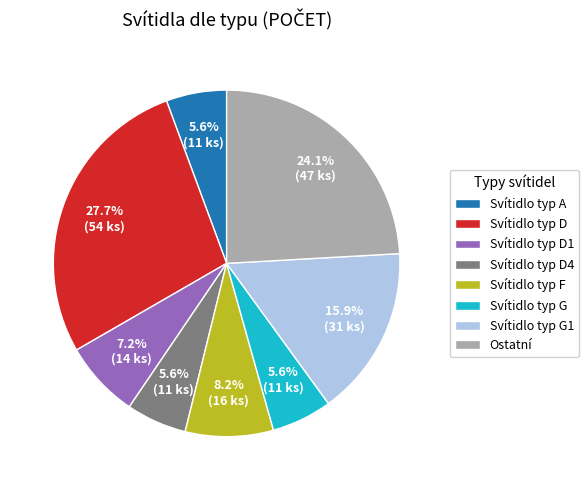

Combined, do Svítidlo typ D1 and Svítidlo typ G1 account for over 50%?

No